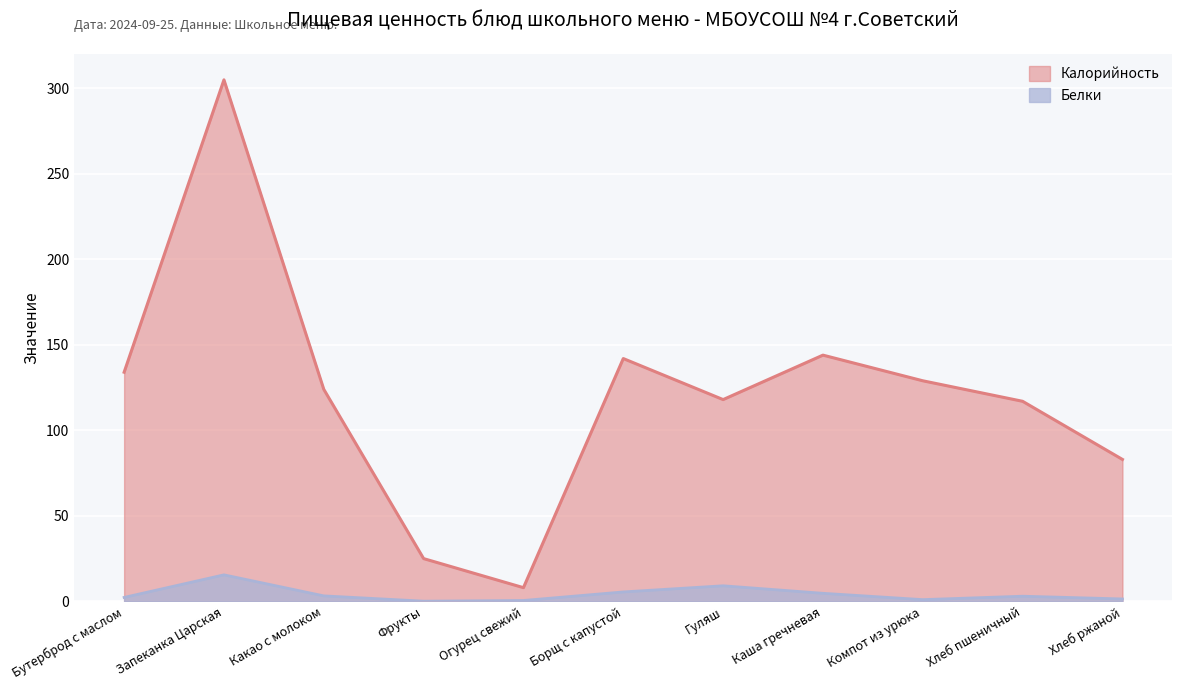

Reading left to right, transcribe all the data shown in this chart.

Калорийность: Бутерброд с маслом=134.0	Запеканка Царская=305.0	Какао с молоком=124.0	Фрукты=25.0	Огурец свежий=8.0	Борщ с капустой=142.0	Гуляш=118.0	Каша гречневая=144.0	Компот из урюка=129.0	Хлеб пшеничный=117.0	Хлеб ржаной=83.0
Белки: Бутерброд с маслом=2.3	Запеканка Царская=15.5	Какао с молоком=3.2	Фрукты=0.1	Огурец свежий=0.5	Борщ с капустой=5.5	Гуляш=9.1	Каша гречневая=4.7	Компот из урюка=1.0	Хлеб пшеничный=3.0	Хлеб ржаной=1.4